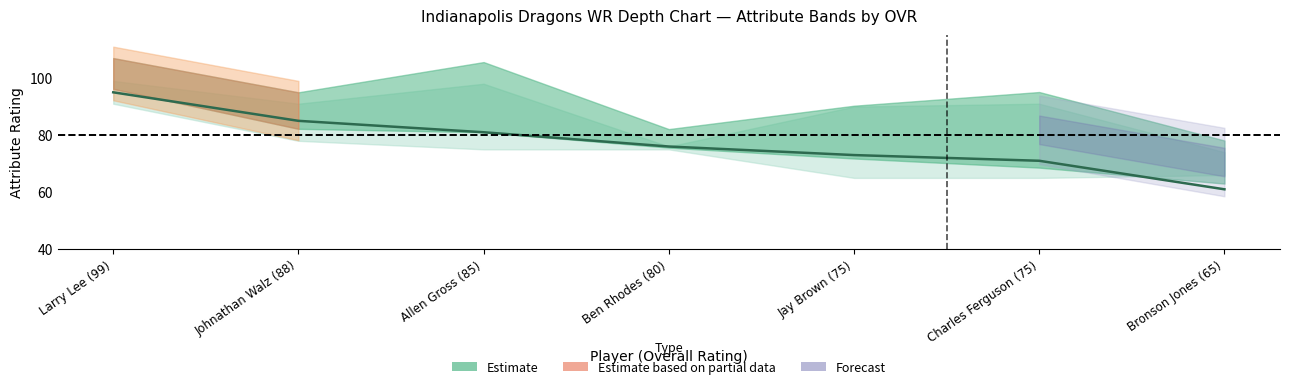

What is the sum of the values at Johnathan Walz (88) and Allen Gross (85)?

166